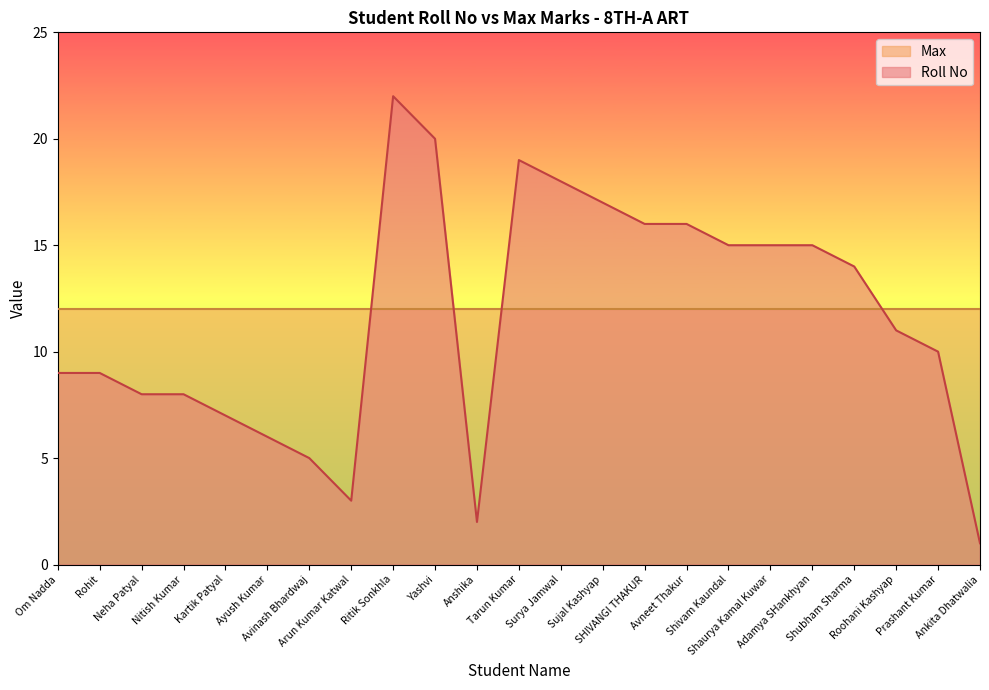

Reading right to left, list all the values displayed in this chart.

1	10	11	14	15	15	15	16	16	17	18	19	2	20	22	3	5	6	7	8	8	9	9